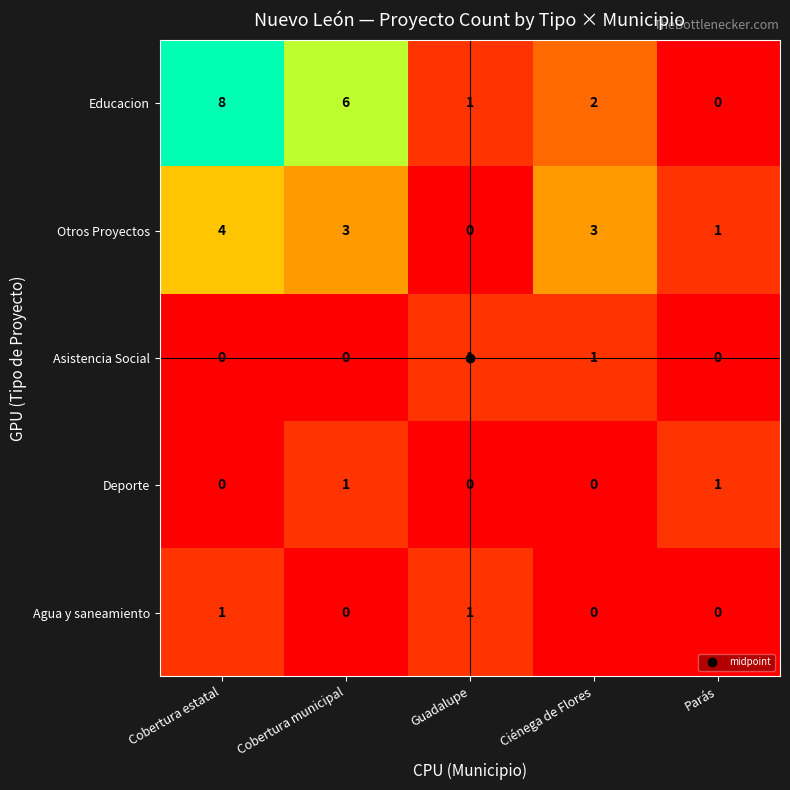

What is the average value of the Educacion series?

3